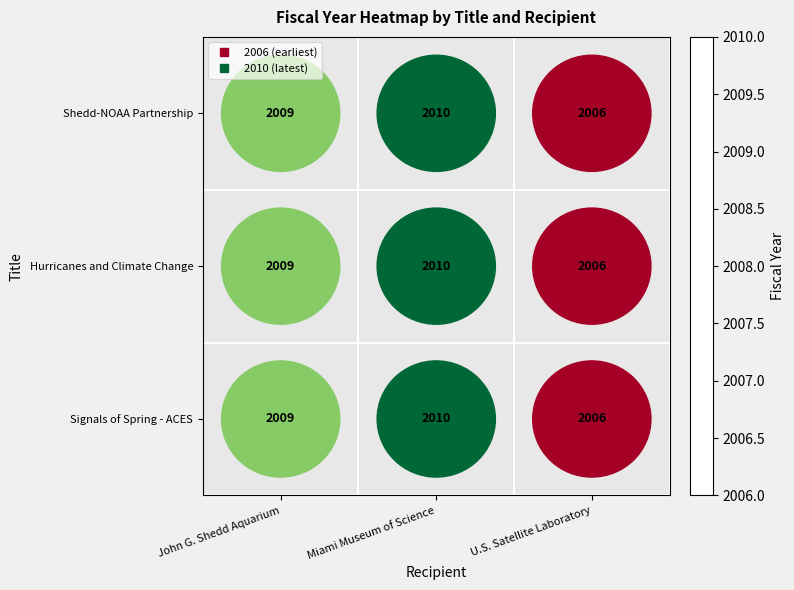

What is the approximate value of Shedd-NOAA Partnership at U.S. Satellite Laboratory?

2006